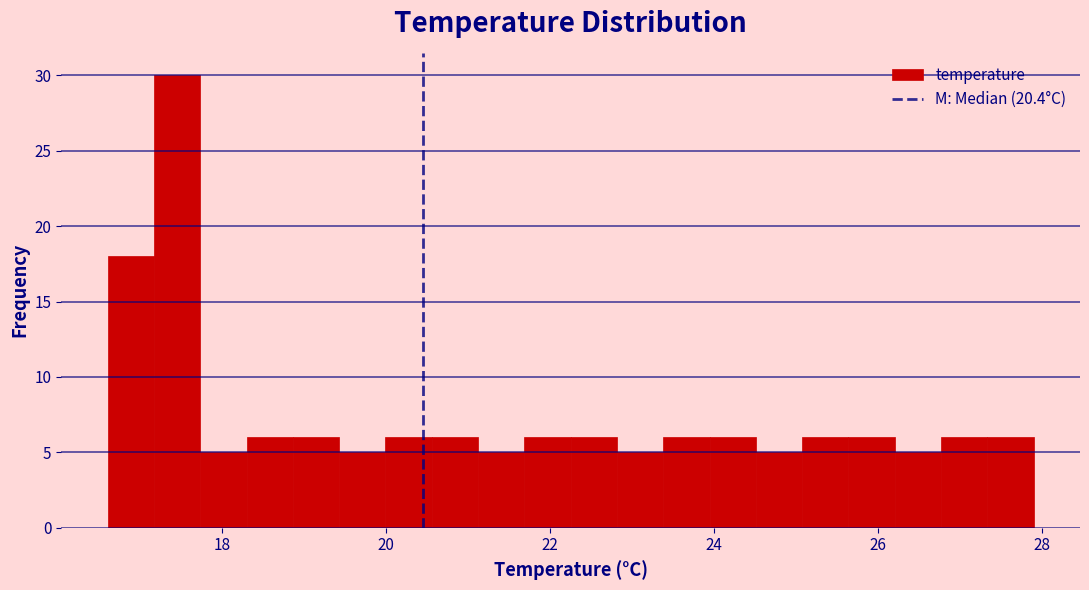

Read against the x-axis, roughly where is the centre of the tallest bar?

17.4